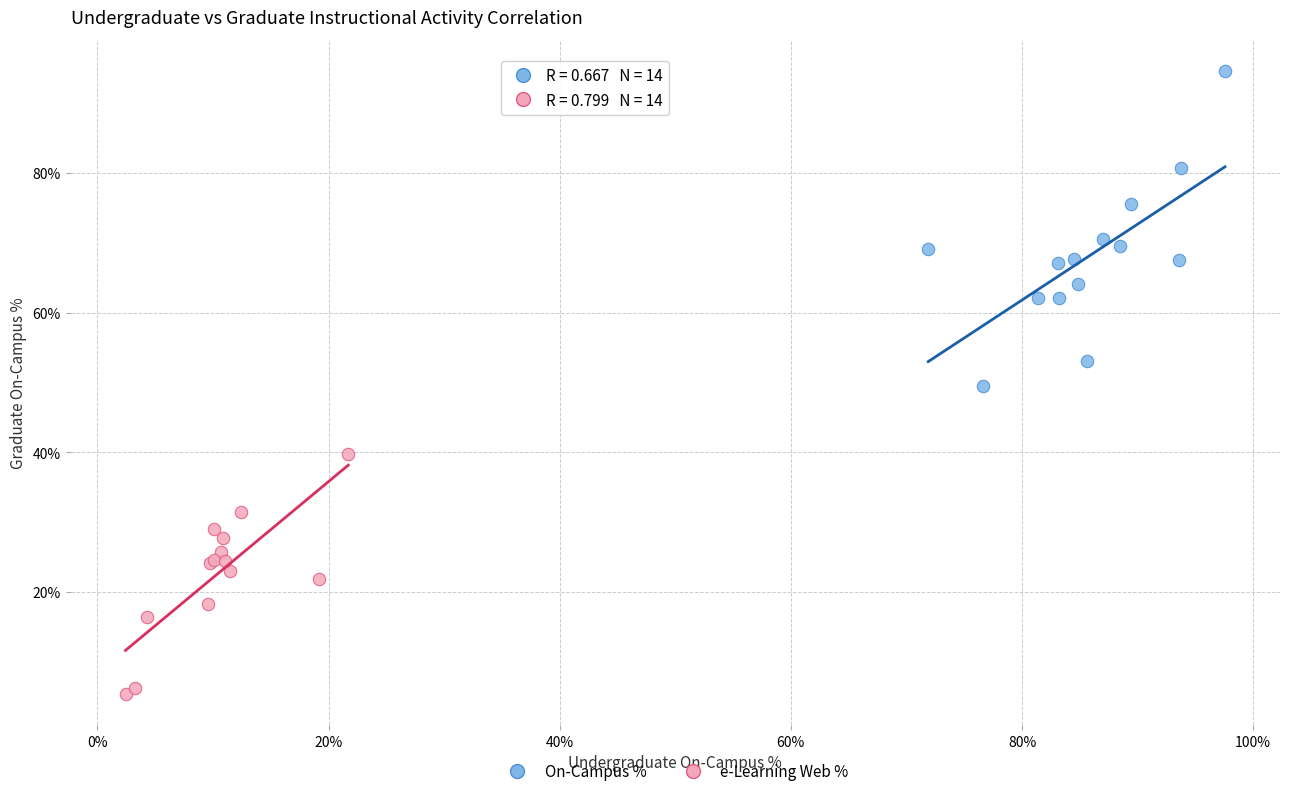

Which series has the widest spread of Y values?

On-Campus %